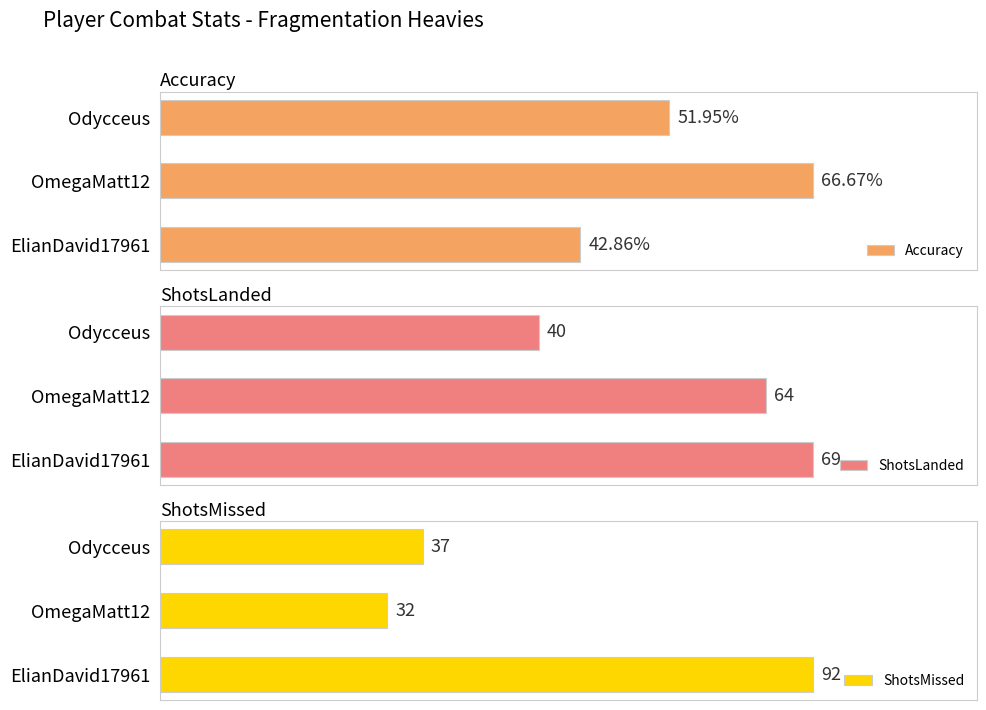

At which label is Accuracy closest to 54?

Odycceus